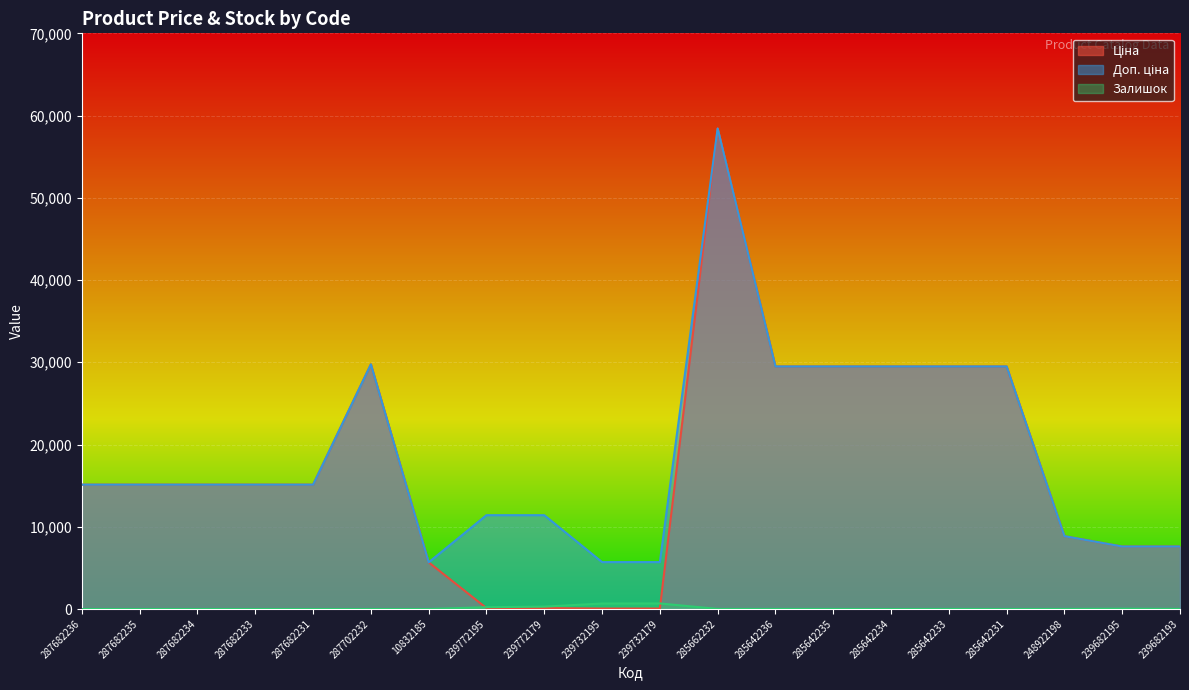

True or false: Доп. ціна and Залишок intersect in this chart.

False